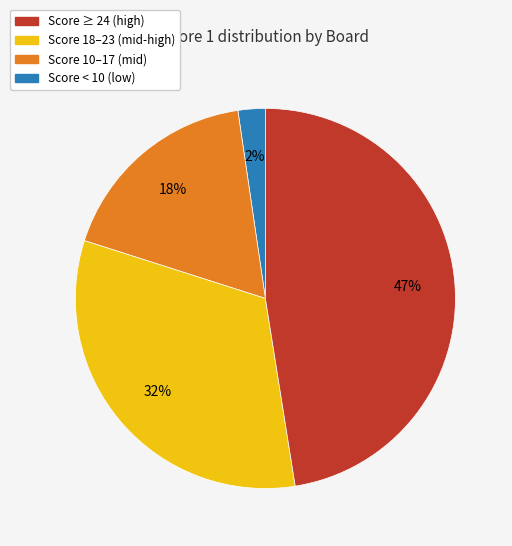

Is there any slice that represents more than half of the pie?

No